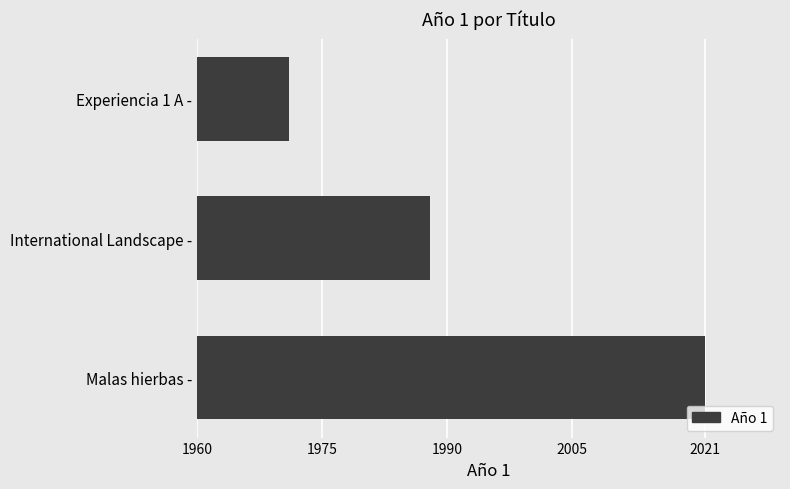

Reading bottom to top, list all the values displayed in this chart.

Malas hierbas -=2021	International Landscape -=1988	Experiencia 1 A -=1971